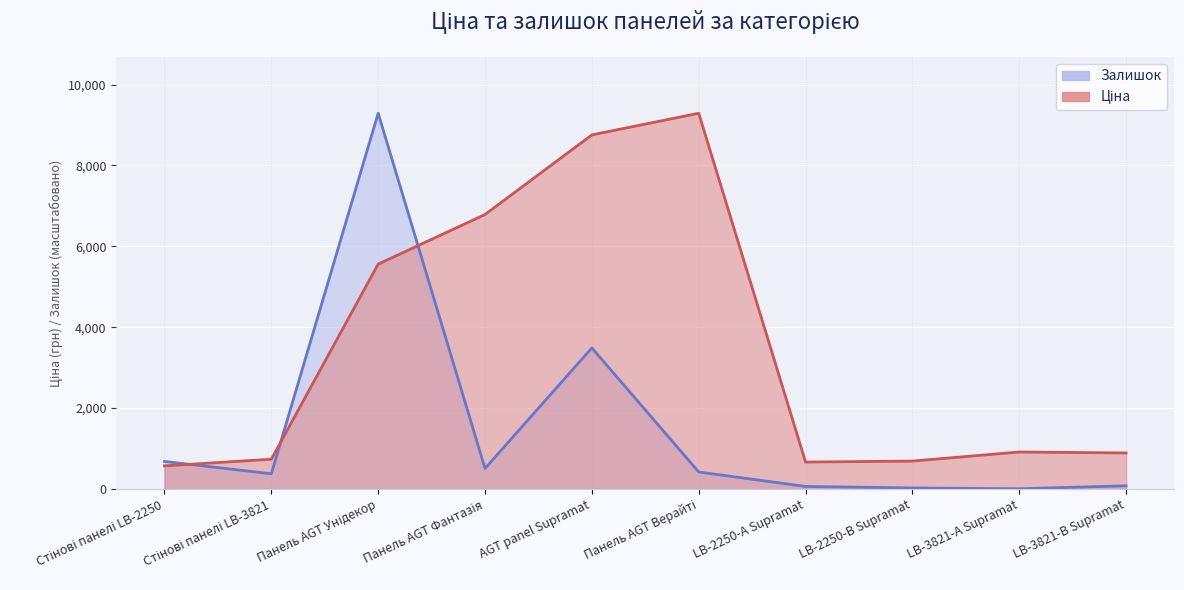

Rank the series by their average value, from lowest to highest.

Залишок, Ціна